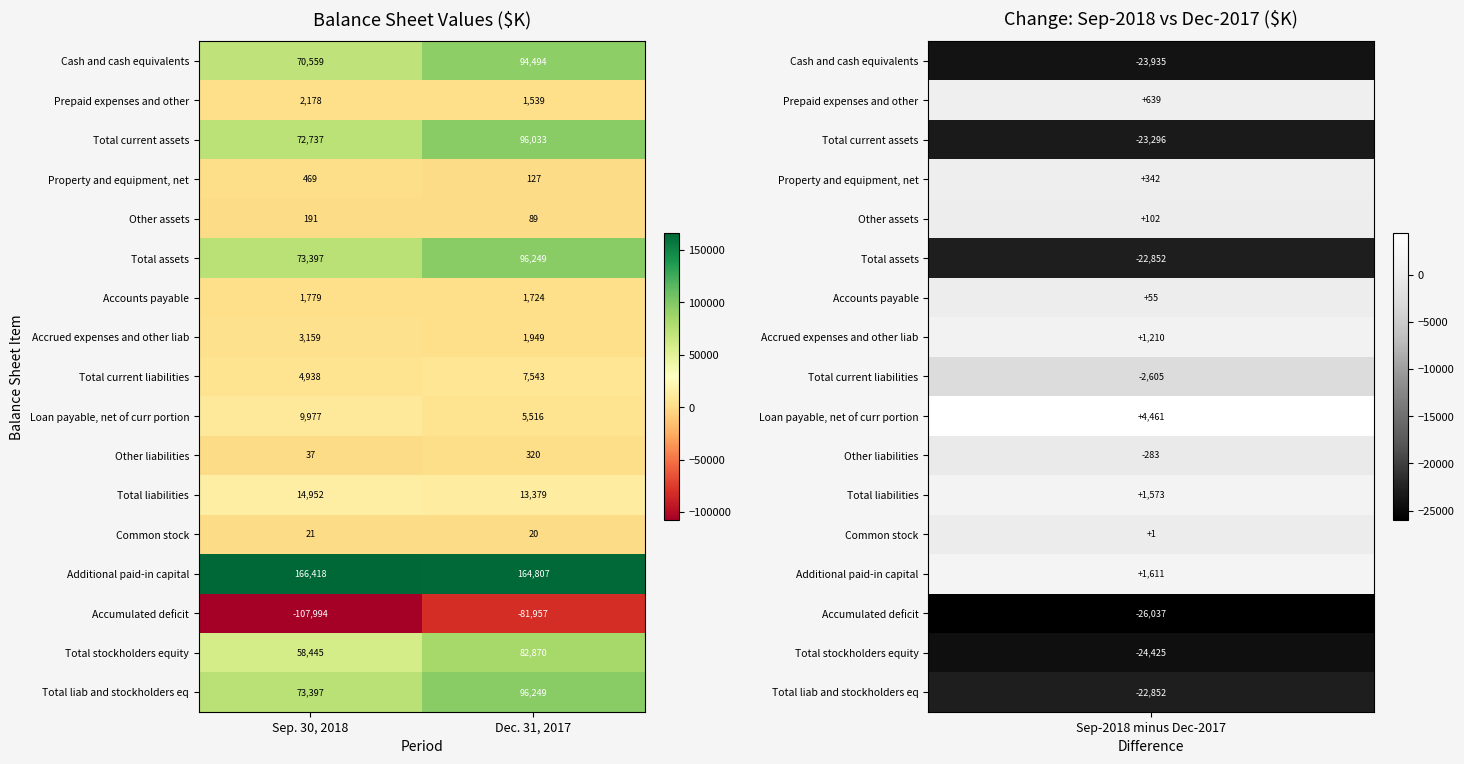

What is the spread (max minus min) of values at Sep. 30, 2018?

274412